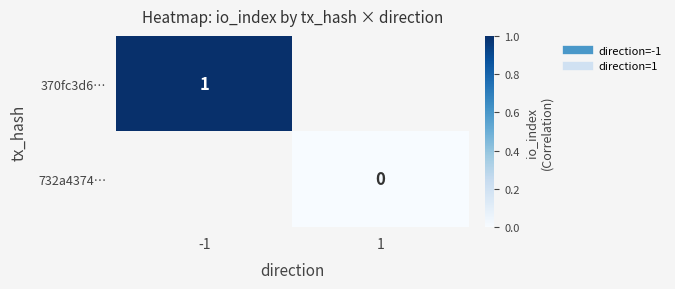

Which has a higher value, 1 or -1?

-1